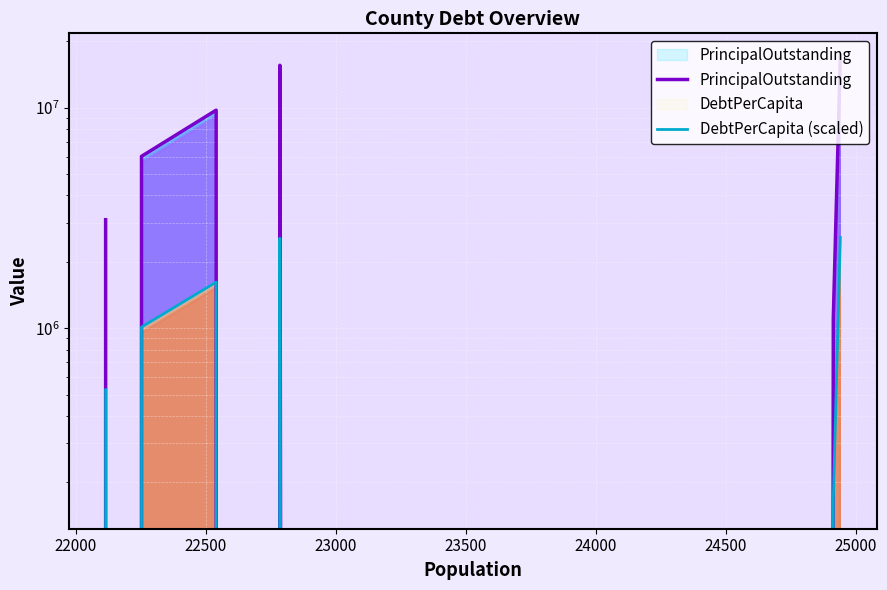

List the series in order of their peak value, lowest first.

DebtPerCapita (scaled), PrincipalOutstanding